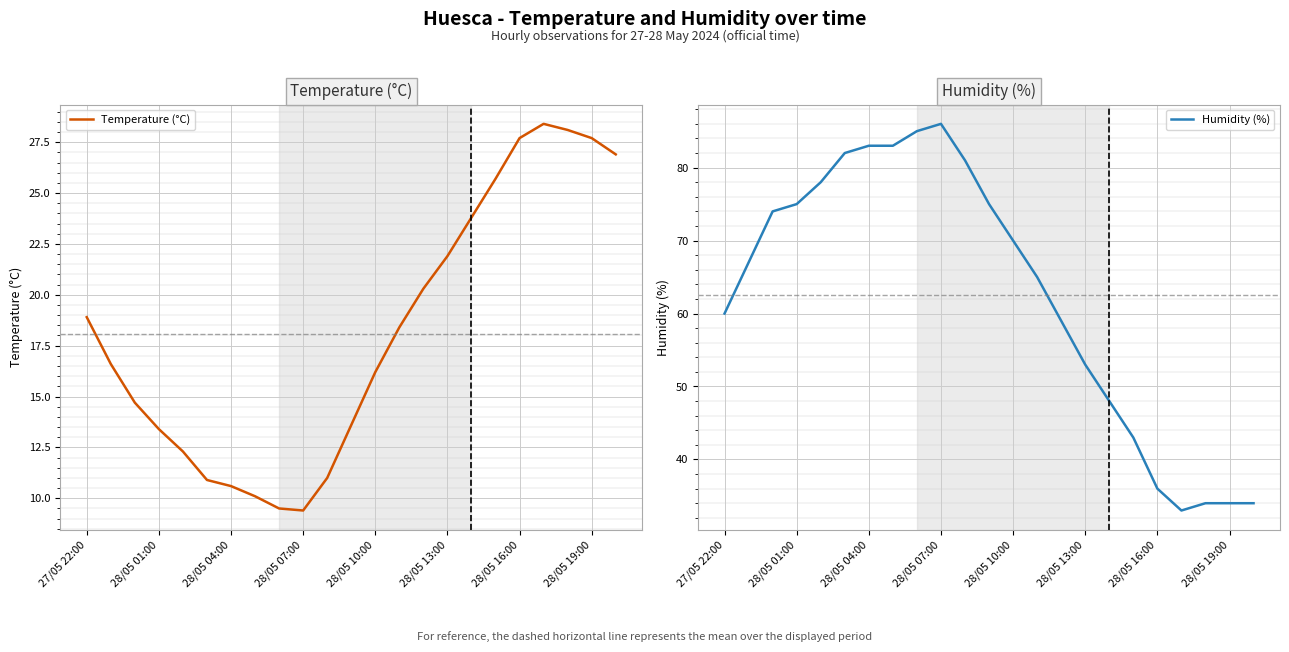

What is the sum of all Humidity (%) values?

1438